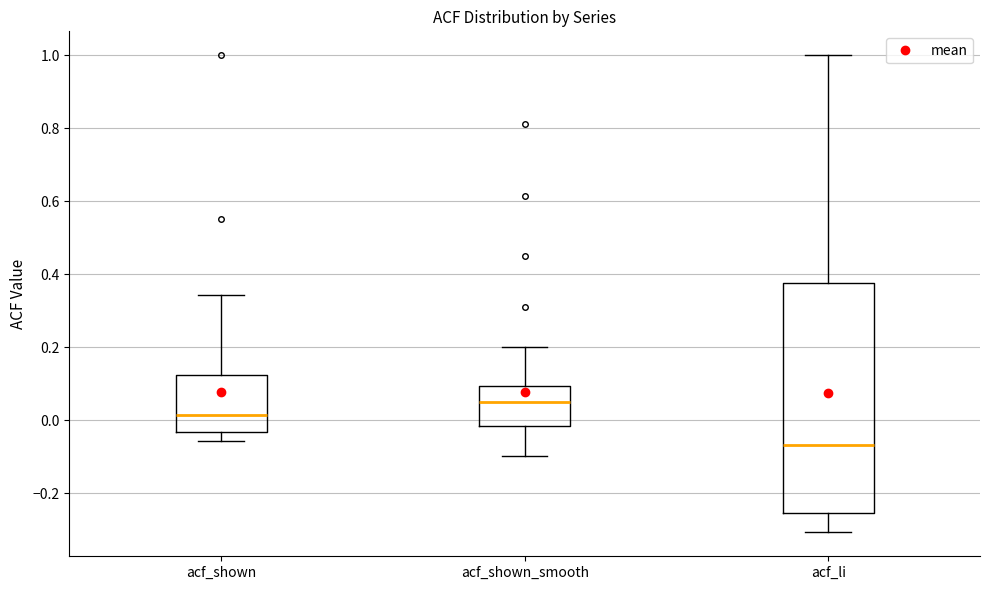

Which box is the tallest, from its lower edge to its upper edge?

acf_li